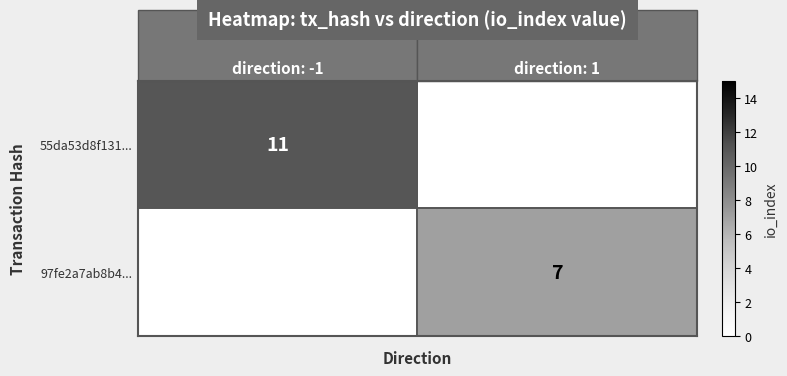

The 55da53d8f131... series shows 11 at direction: -1. True or false?

True